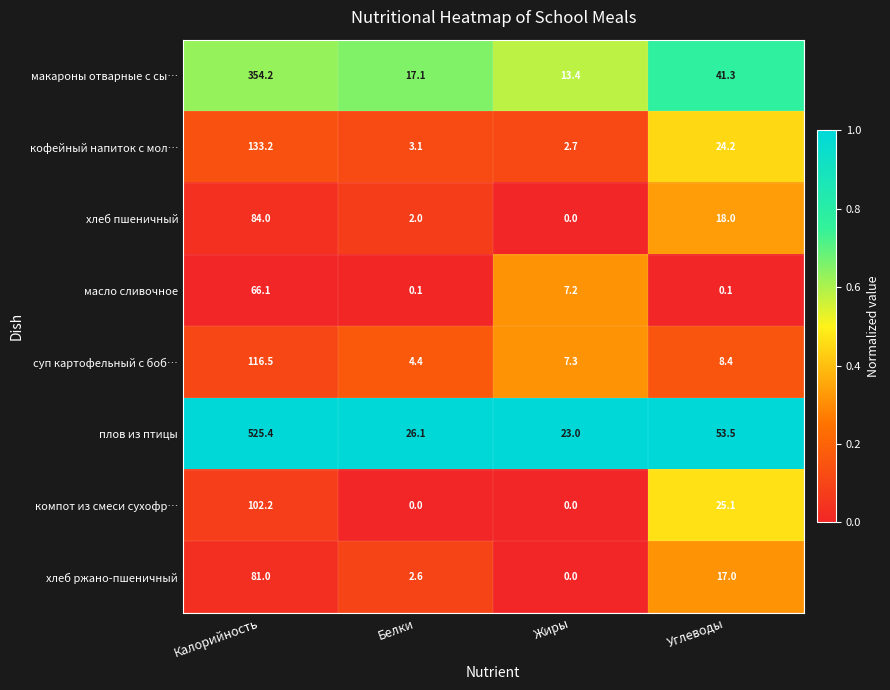

List the series in order of their peak value, highest first.

плов из птицы, макароны отварные с сы…, кофейный напиток с мол…, суп картофельный с боб…, компот из смеси сухофр…, хлеб пшеничный, хлеб ржано-пшеничный, масло сливочное